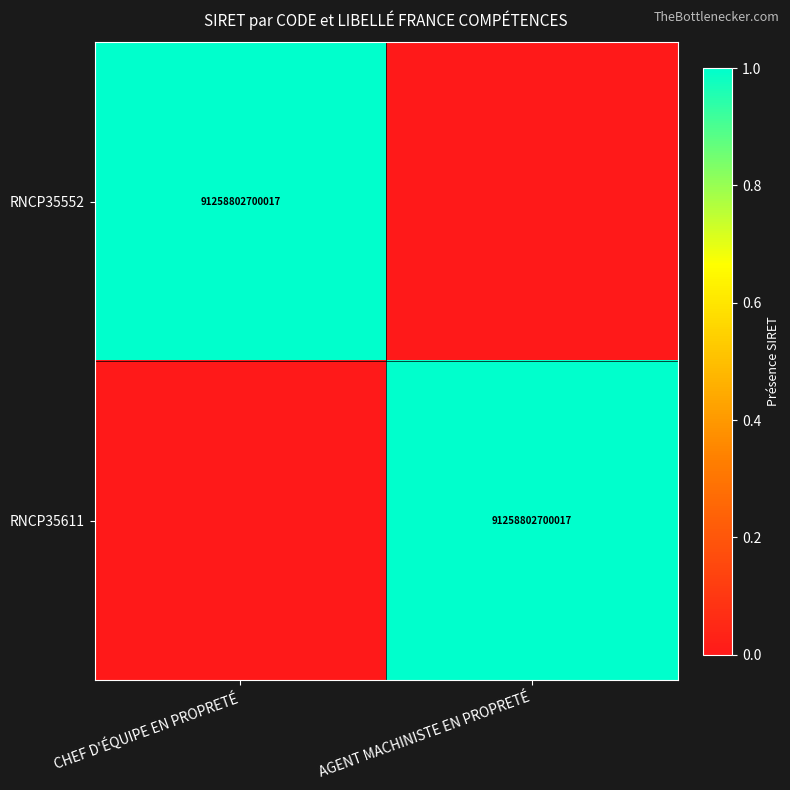

Is it true that RNCP35611 equals 46932976773824 at AGENT MACHINISTE EN PROPRETÉ?

False